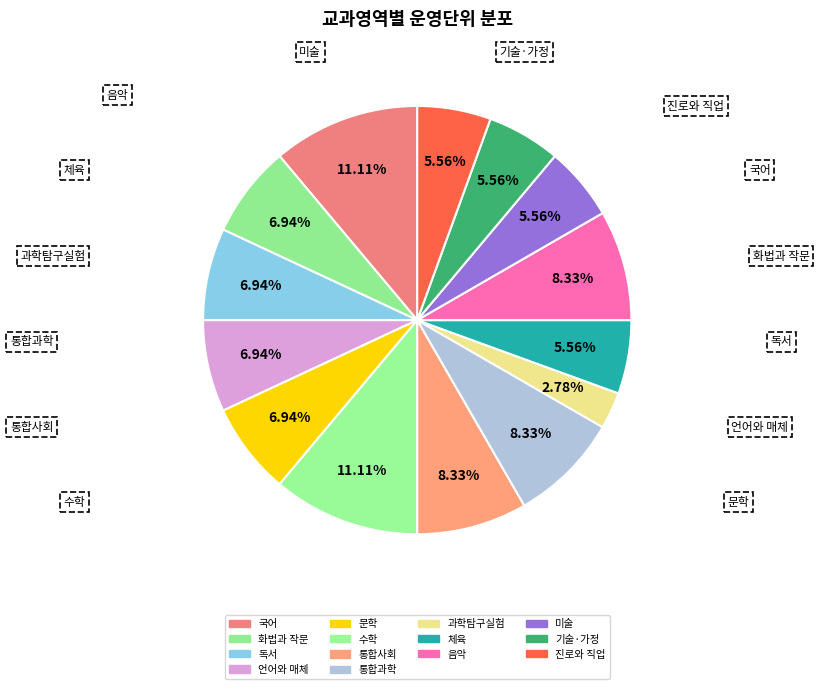

Combined, what portion of the pie is 과학탐구실험 and 체육?

8.3%